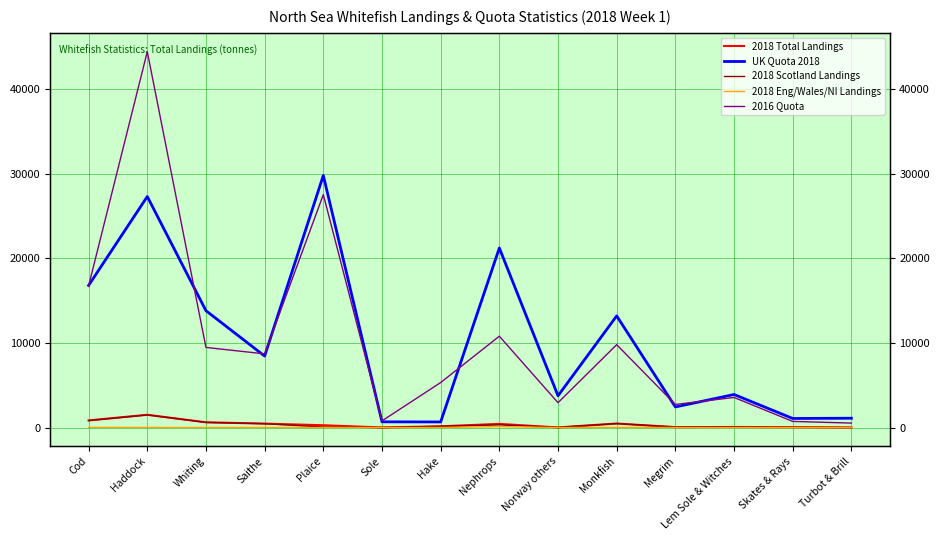

How many values in the 2016 Quota series are below 8710?

7